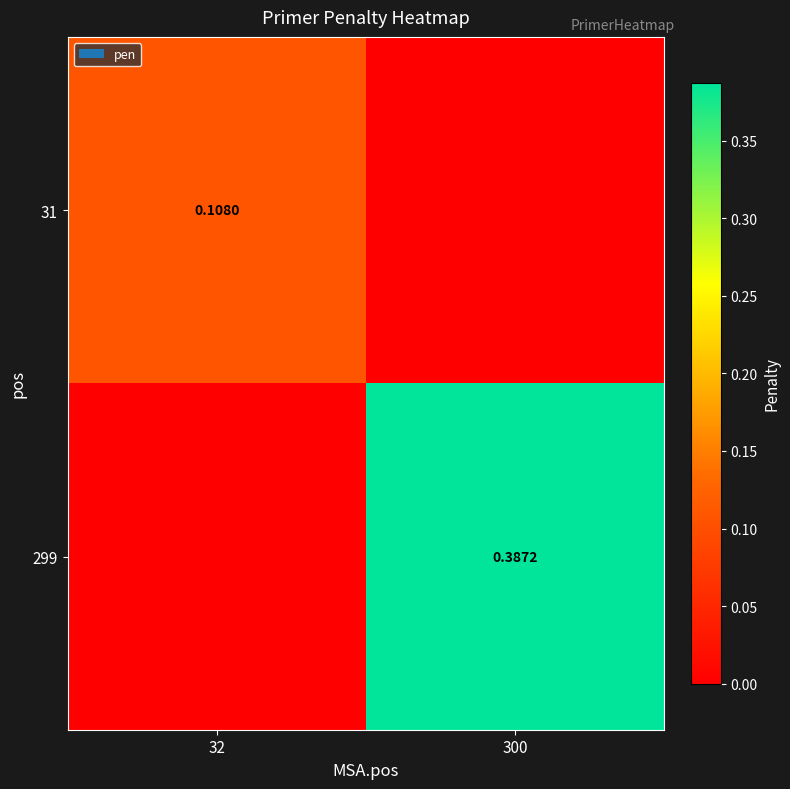

List the labels in order of 31 value, smallest first.

300, 32